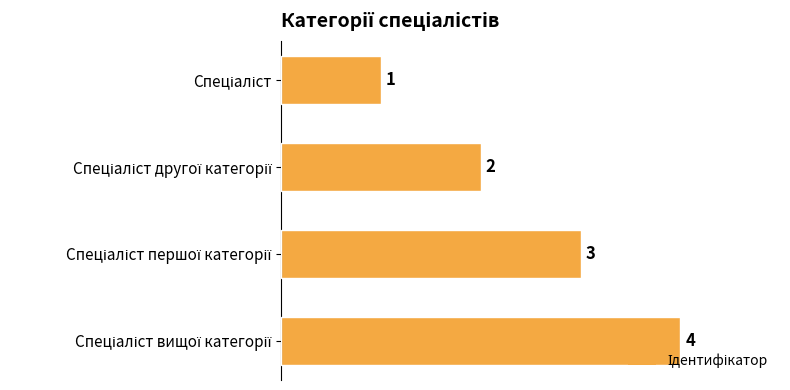

What is the value of the 1st bar from the top?

1